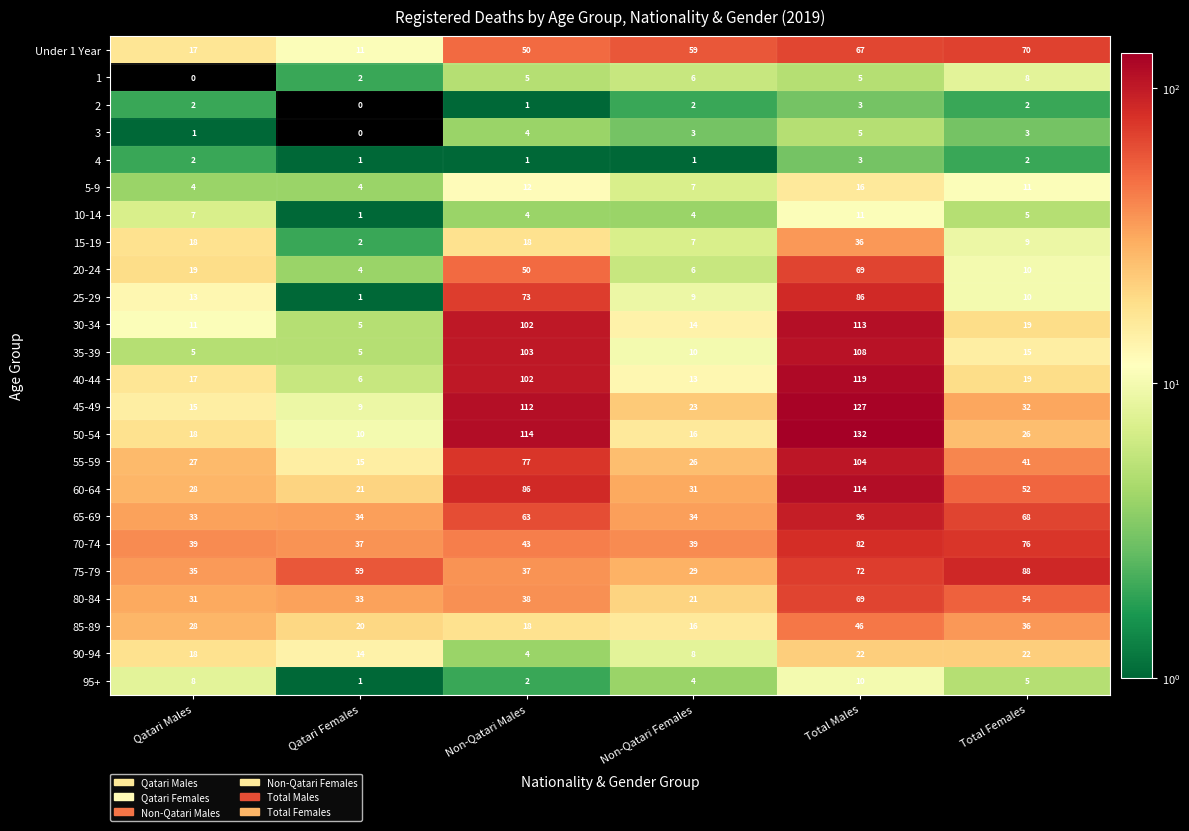

Which series has the largest range (max minus min)?

50-54